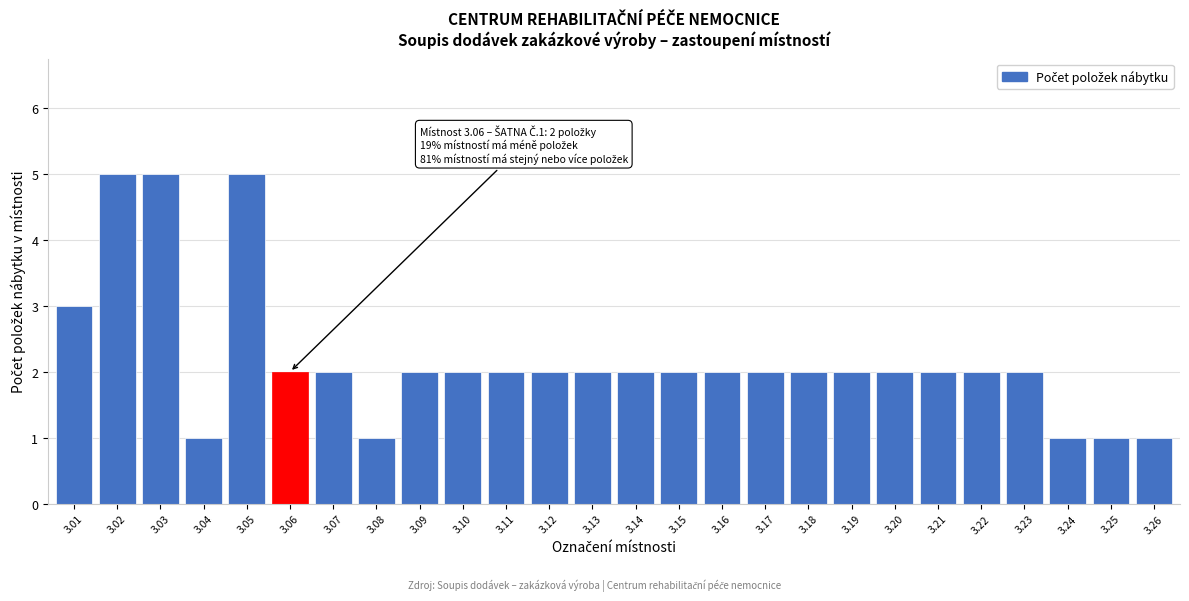

Reading left to right, extract all data points from this chart.

3.01=3	3.02=5	3.03=5	3.04=1	3.05=5	3.06=2	3.07=2	3.08=1	3.09=2	3.10=2	3.11=2	3.12=2	3.13=2	3.14=2	3.15=2	3.16=2	3.17=2	3.18=2	3.19=2	3.20=2	3.21=2	3.22=2	3.23=2	3.24=1	3.25=1	3.26=1